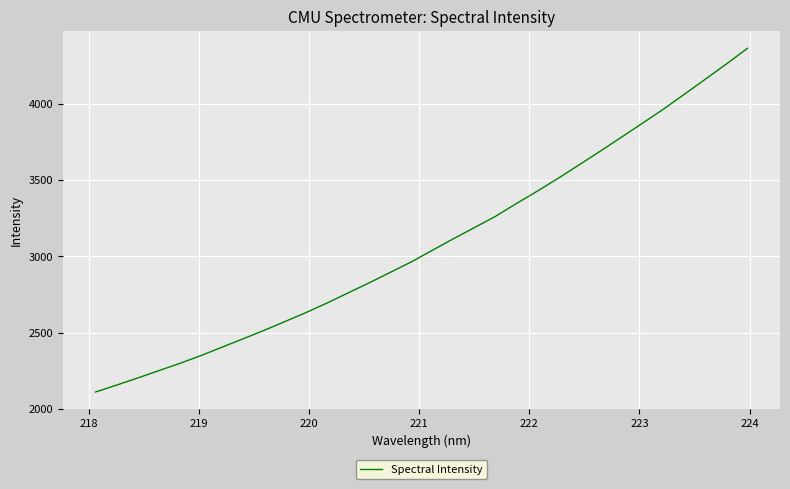

What is the greatest value displayed?

4362.5